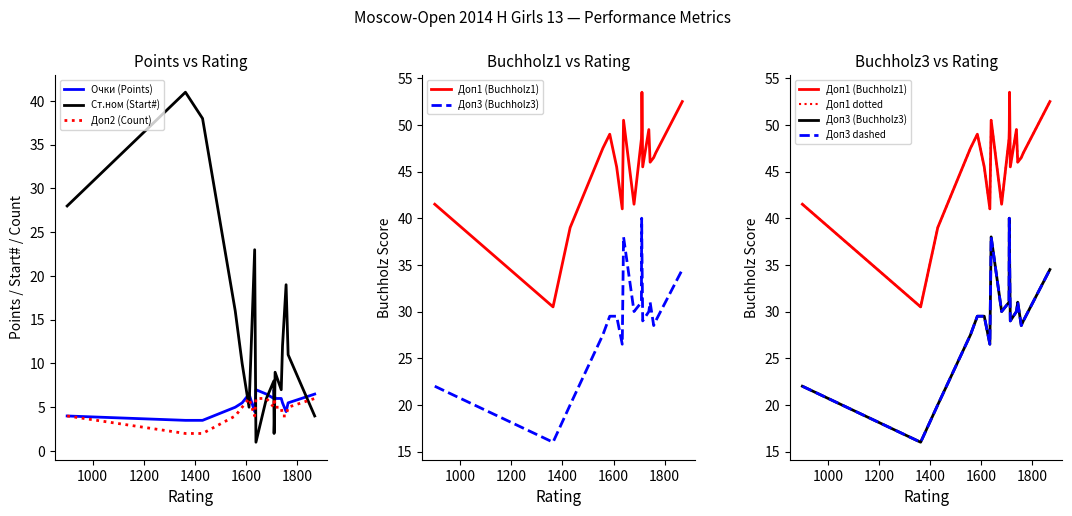

What is the highest value of the Доп2 (Count) series?

6.0